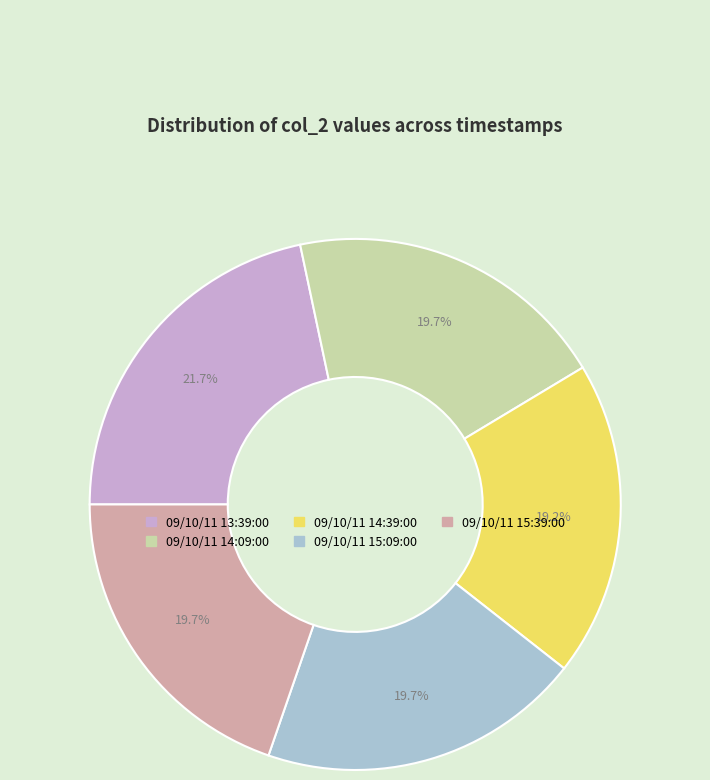

To the nearest percent, what is the difference between the 09/10/11 13:39:00 and 09/10/11 15:09:00 slice percentages?

2%